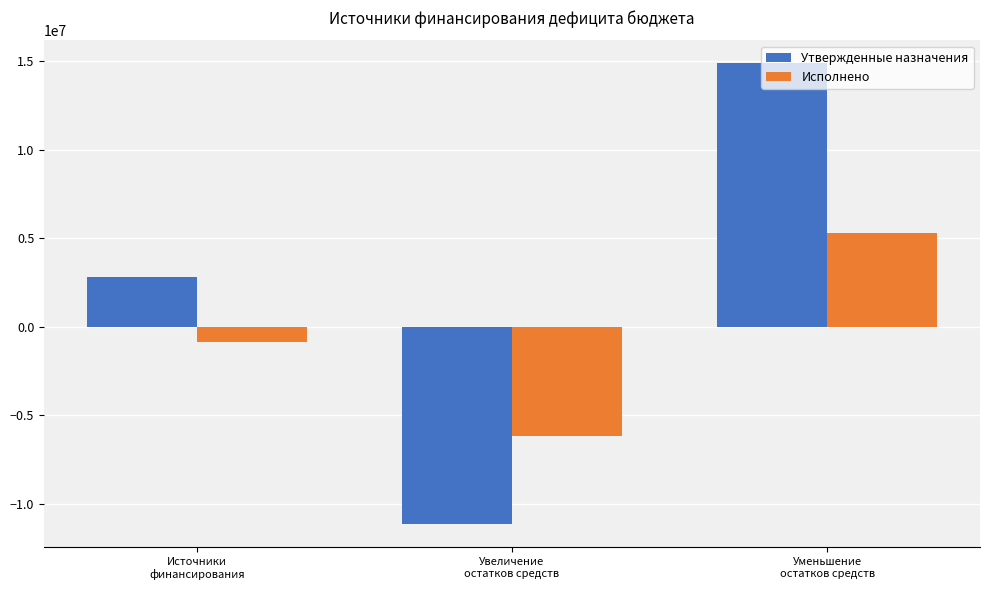

What is the difference between the maximum and minimum values in the Исполнено series?

11488592.5